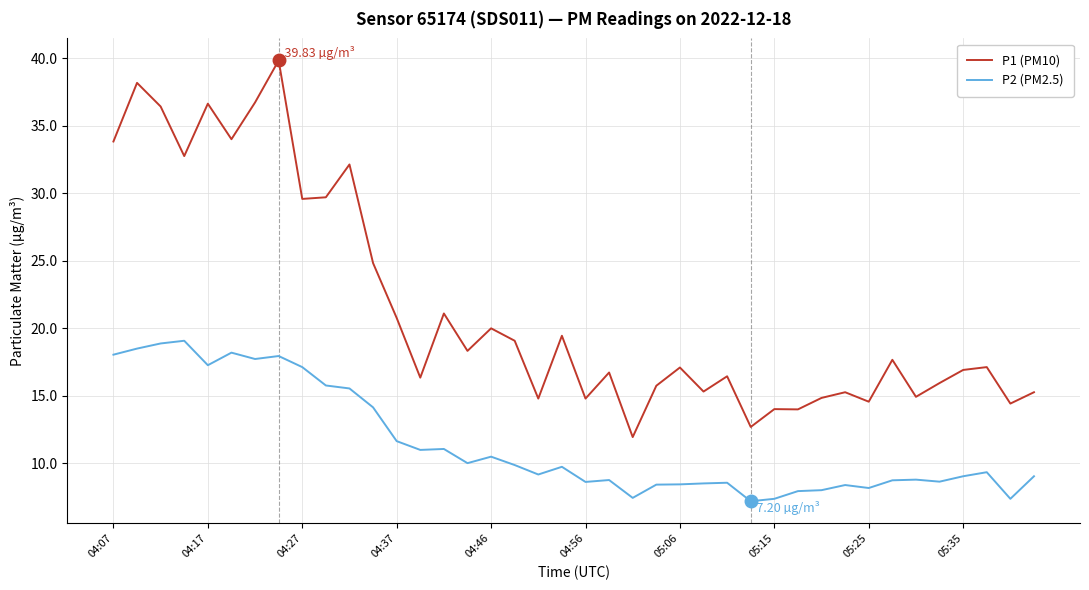

What is the minimum value shown in the chart?

7.2